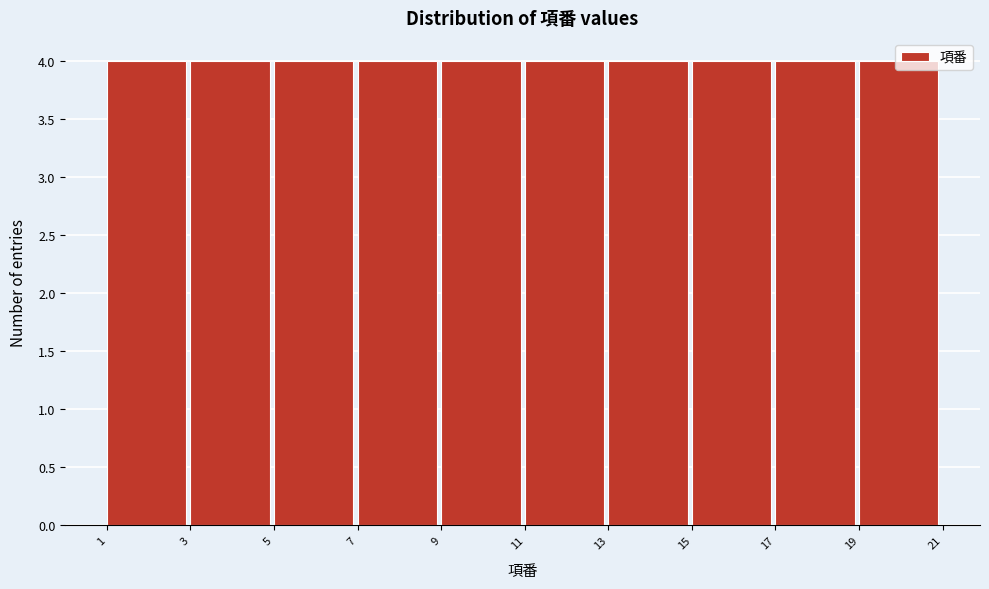

Reading left to right, list every bar in this chart as the range it spans on the x-axis followed by its height. The values are not printed on the chart, so give them approximately, as read against the axis.

1 to 3: 4
3 to 5: 4
5 to 7: 4
7 to 9: 4
9 to 11: 4
11 to 13: 4
13 to 15: 4
15 to 17: 4
17 to 19: 4
19 to 21: 4